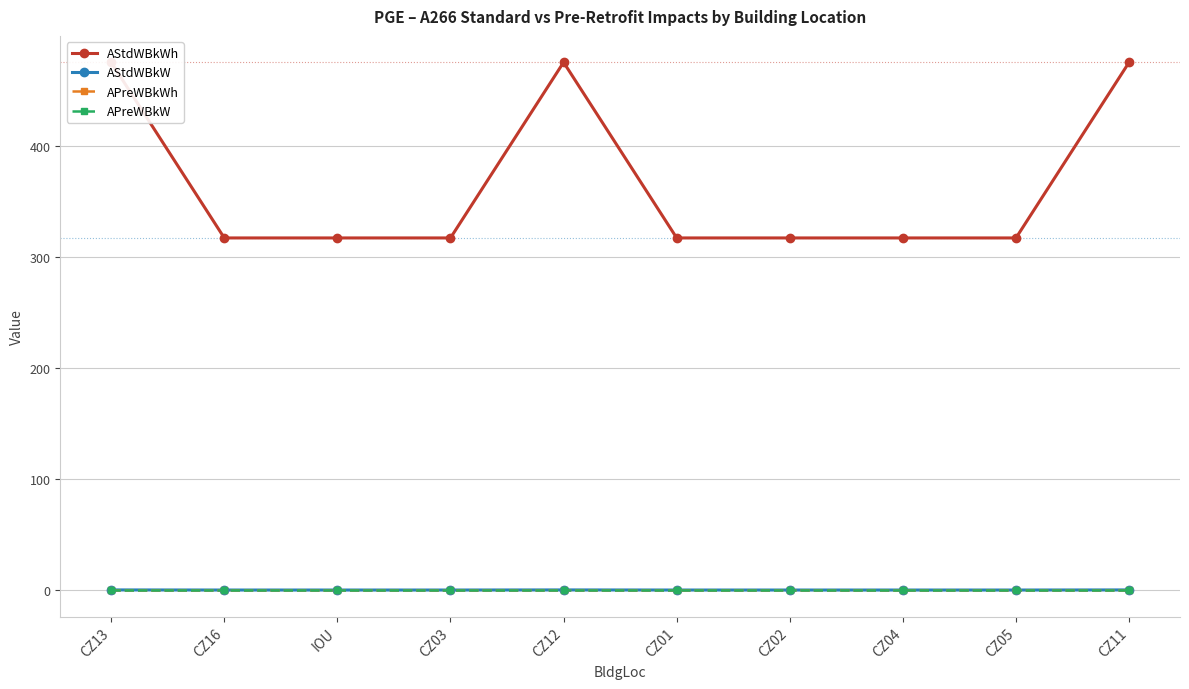

True or false: AStdWBkW has a value of 0.4 at CZ01.

False